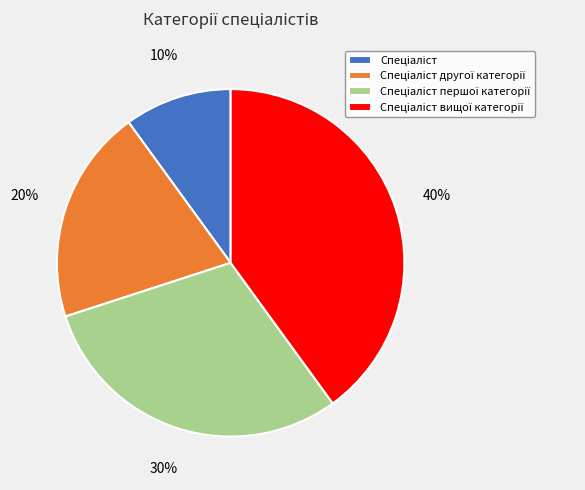

Does any single category account for the majority?

No